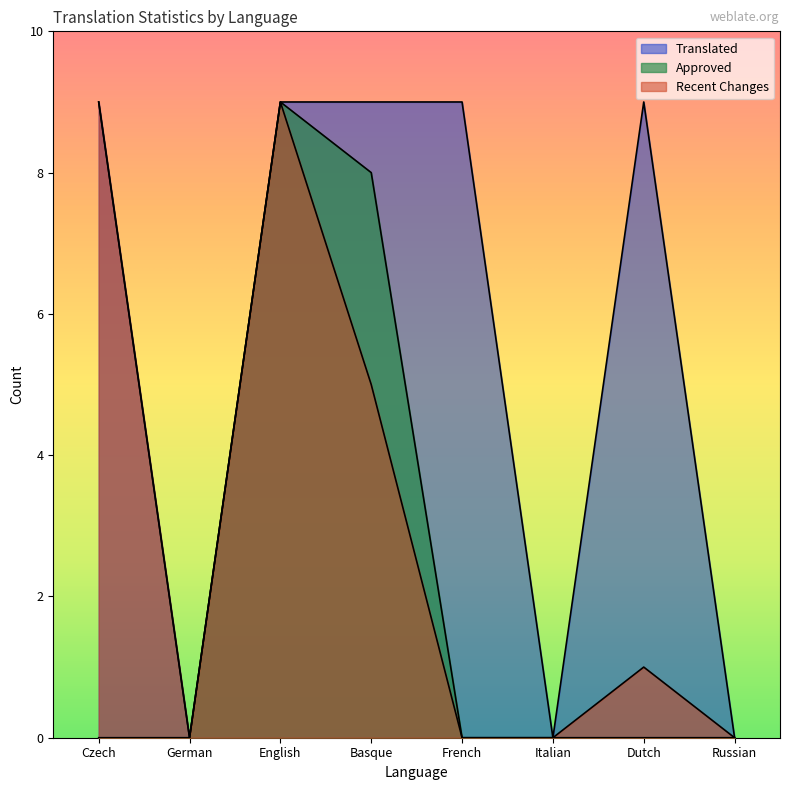

What is the difference between the maximum and minimum values in the translated series?

9